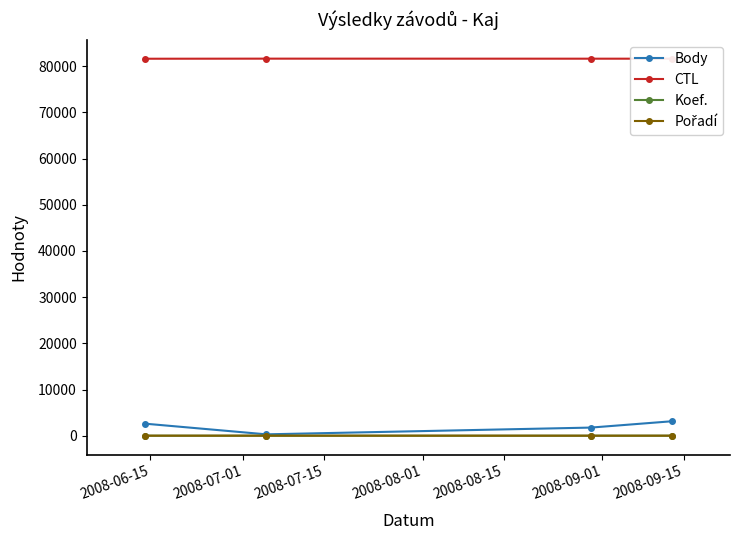

How many Body values are between 1758 and 3129?

3